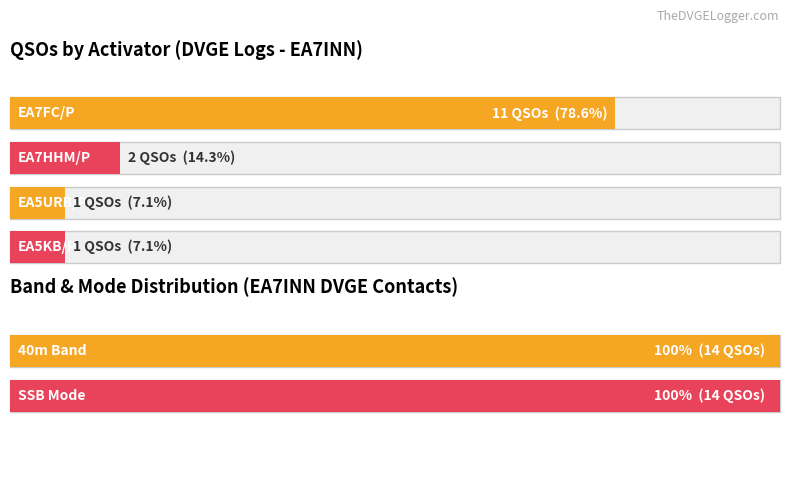

The Maximum utilization series shows 61811 at EA5KB/P. True or false?

False